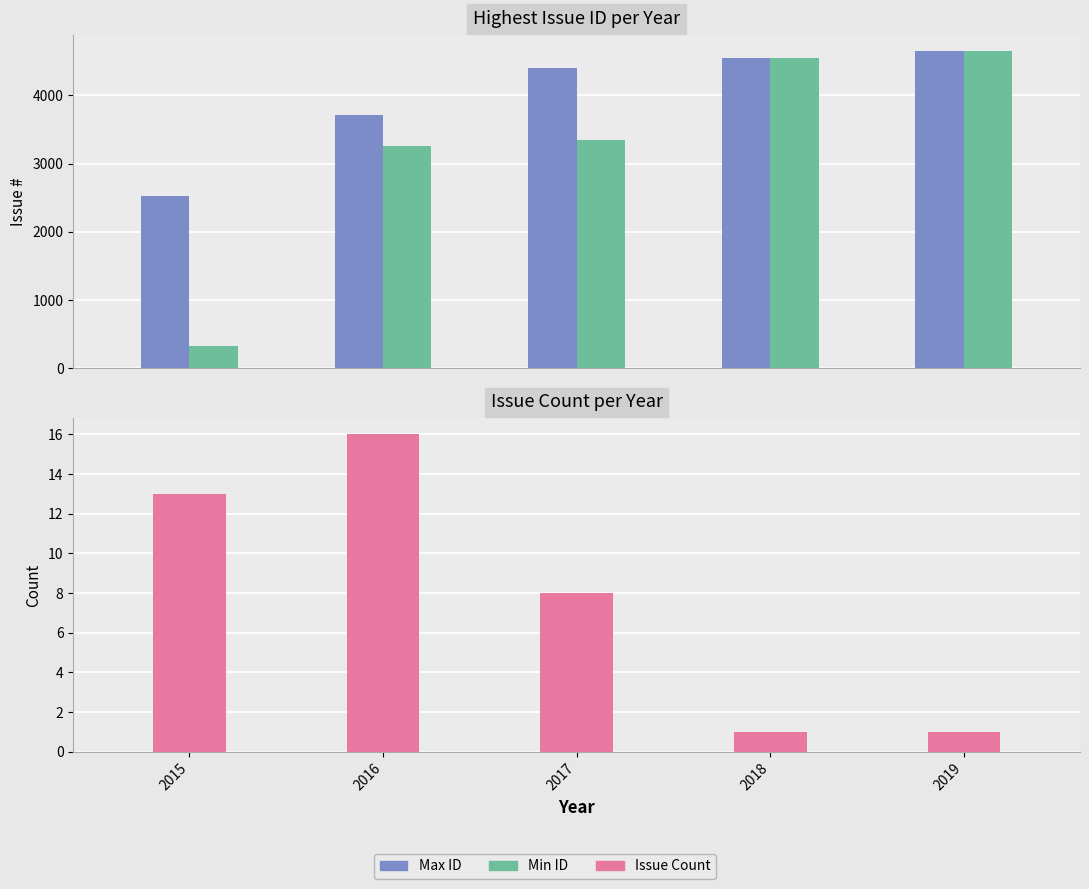

What is the greatest value displayed?

4650